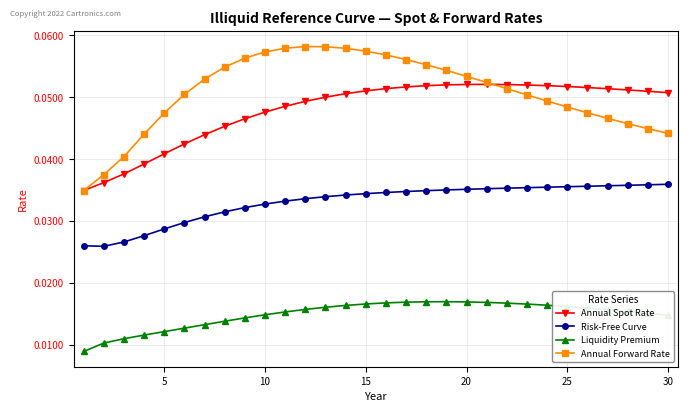

What are all the series names shown in the legend?

Annual Spot Rate, Risk-Free Curve, Liquidity Premium, Annual Forward Rate